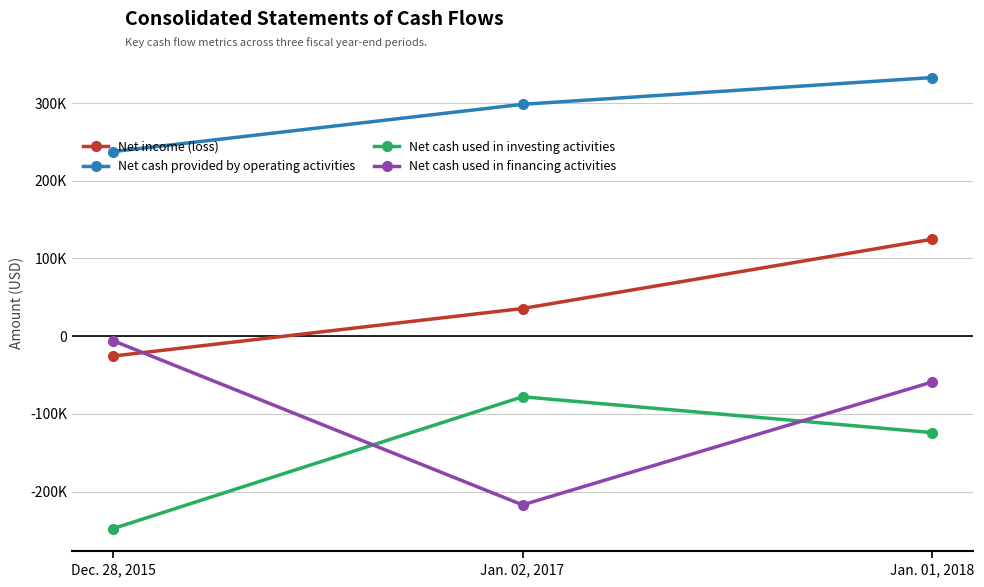

What is the minimum value for Net cash provided by operating activities?

237462